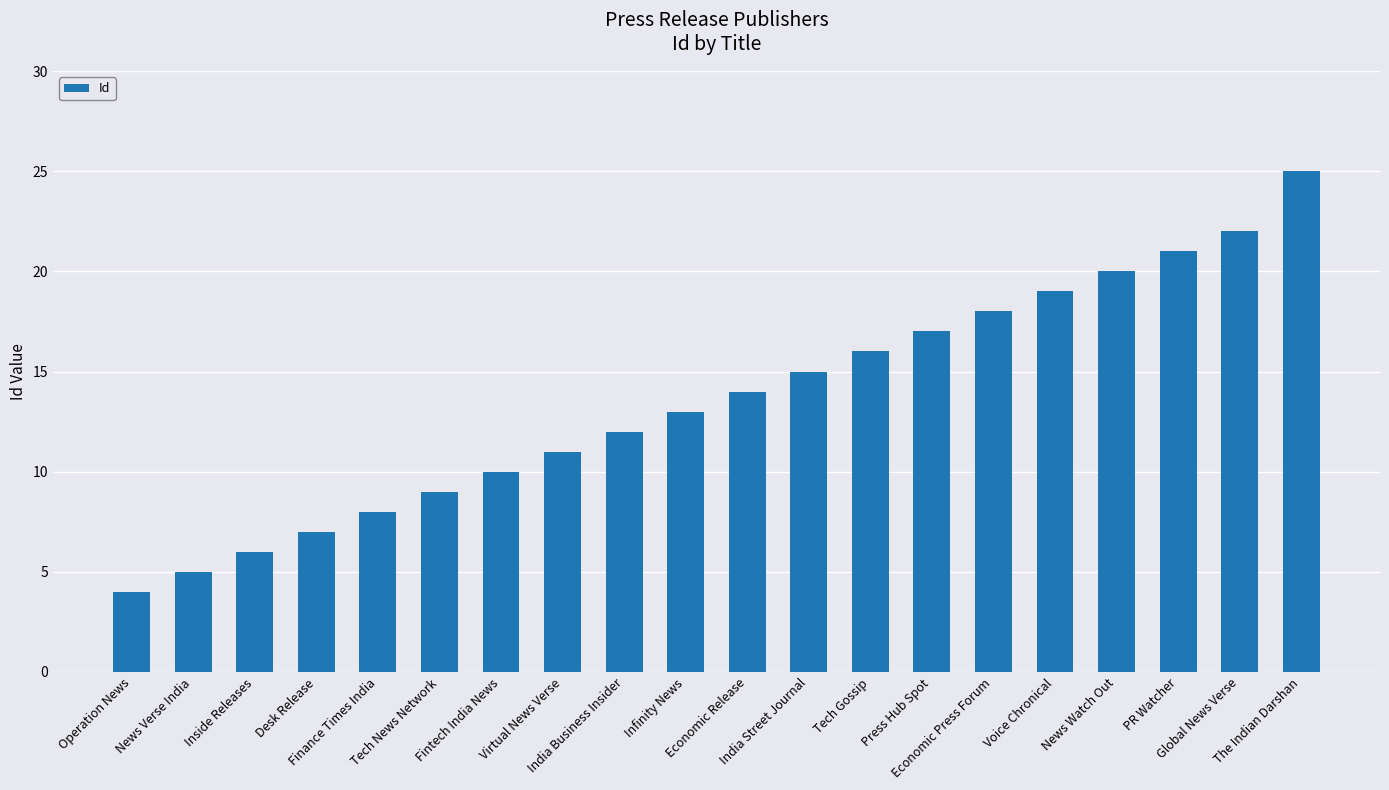

List the labels in order of value, smallest first.

Operation News, News Verse India, Inside Releases, Desk Release, Finance Times India, Tech News Network, Fintech India News, Virtual News Verse, India Business Insider, Infinity News, Economic Release, India Street Journal, Tech Gossip, Press Hub Spot, Economic Press Forum, Voice Chronical, News Watch Out, PR Watcher, Global News Verse, The Indian Darshan